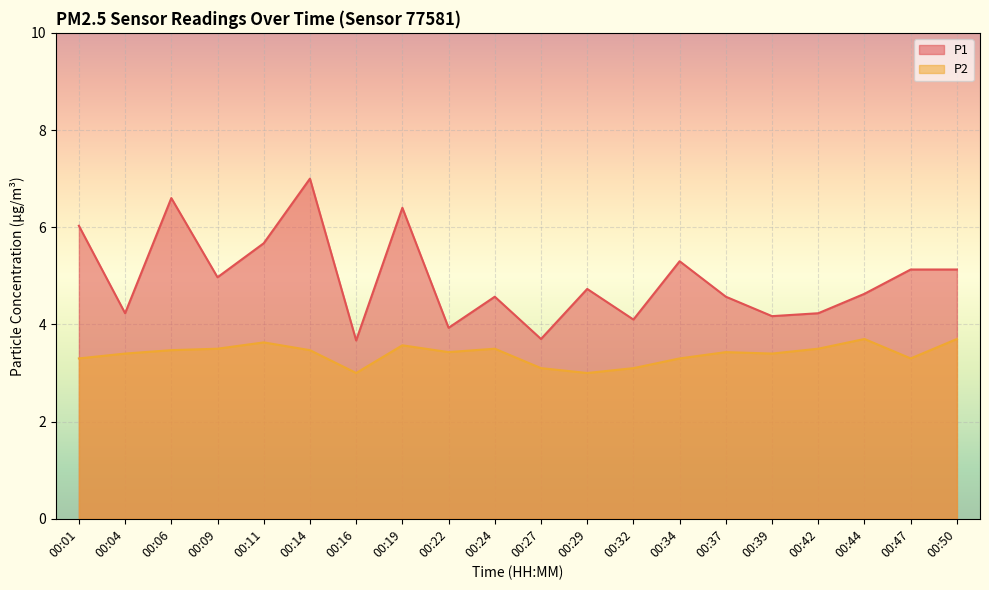

List the series in order of their peak value, highest first.

P1, P2